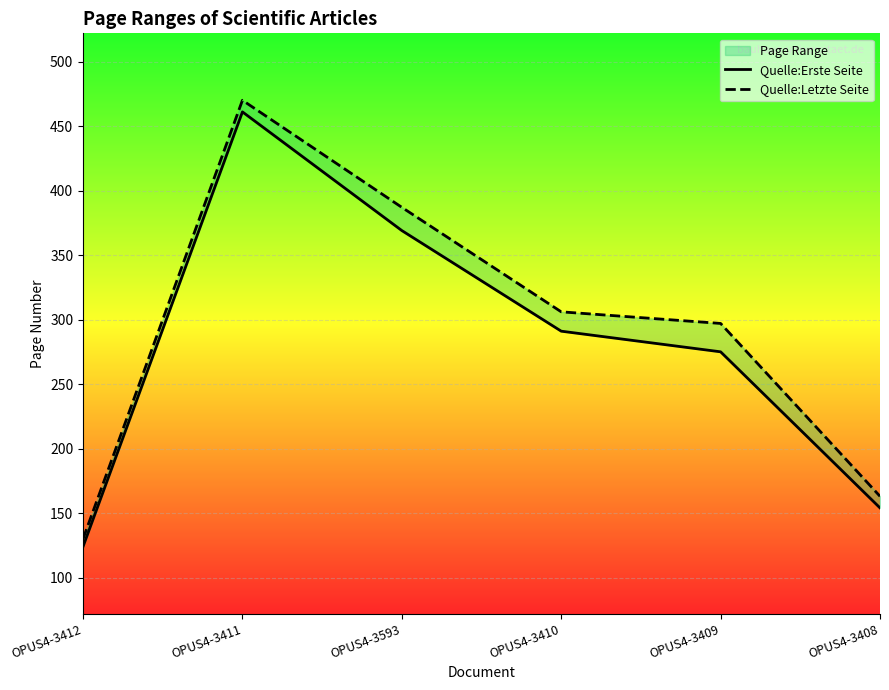

In Quelle:Erste Seite, how many points are higher than both neighbors (excluding endpoints)?

1